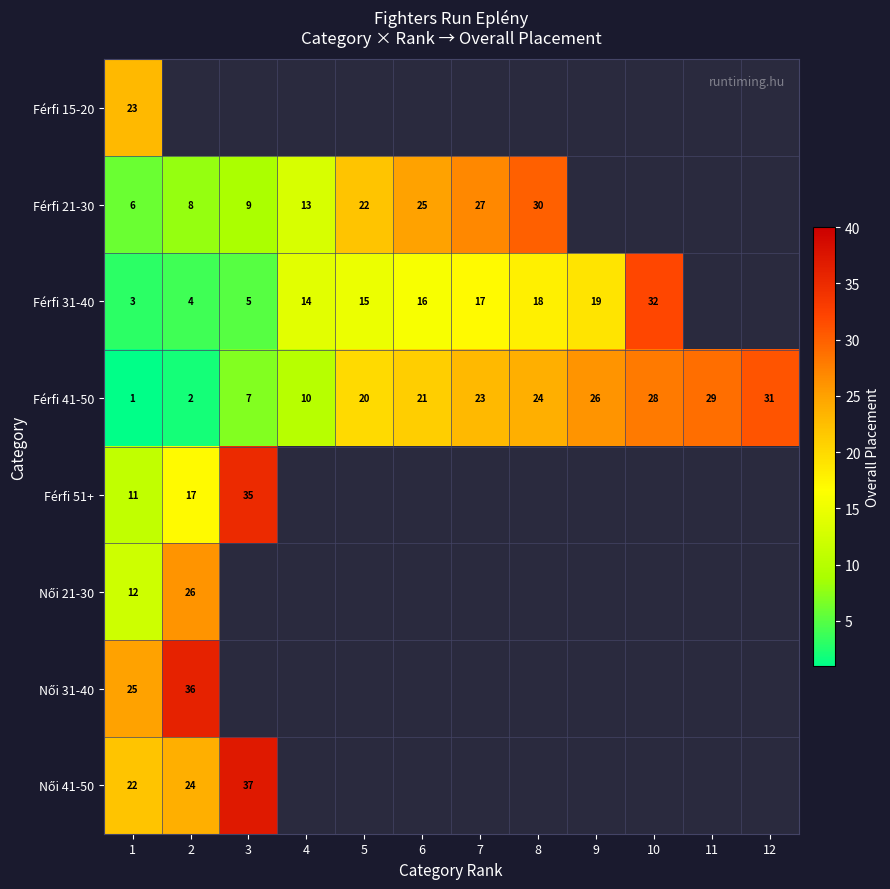

The Férfi 41-50 series shows 26 at 9. True or false?

True